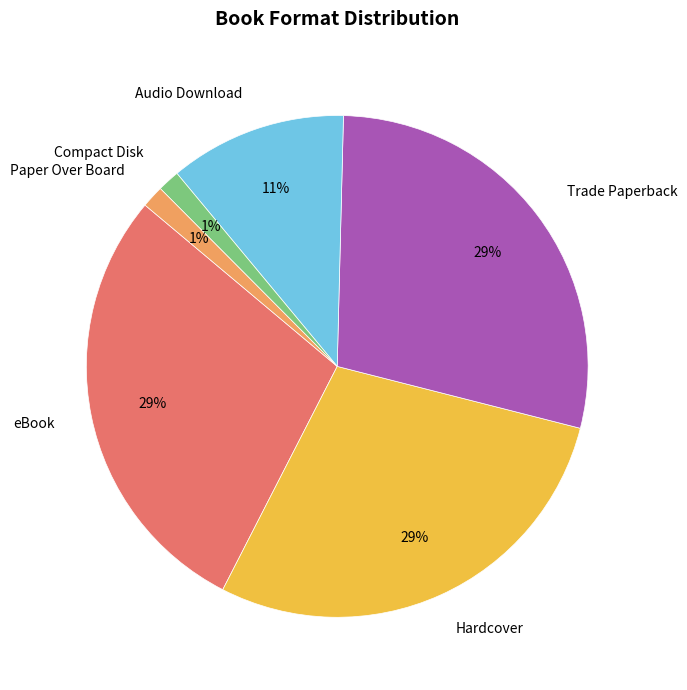

Which has a higher value, Compact Disk or eBook?

eBook